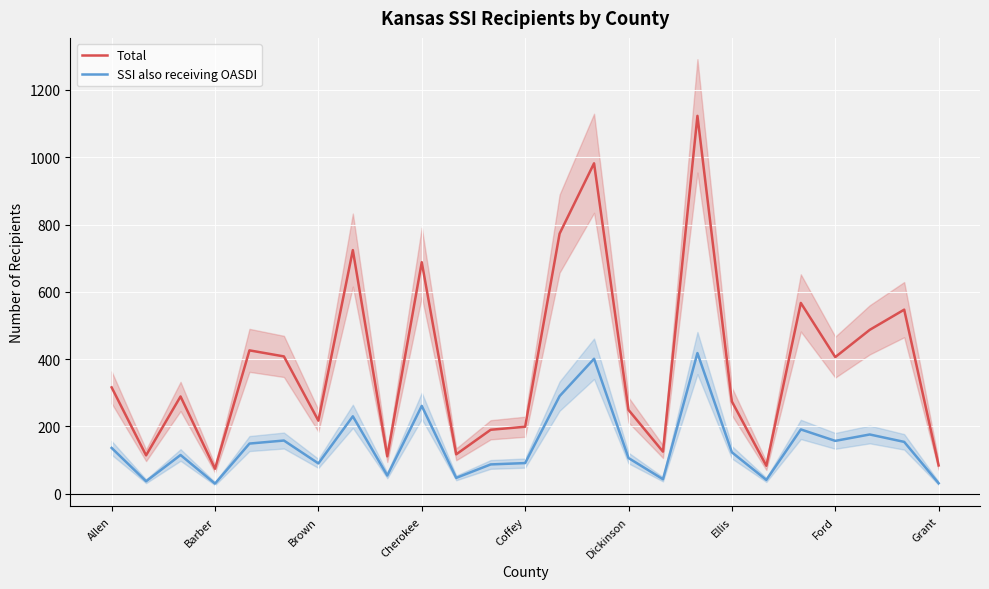

At how many categories does at least one series exceed 992?

1